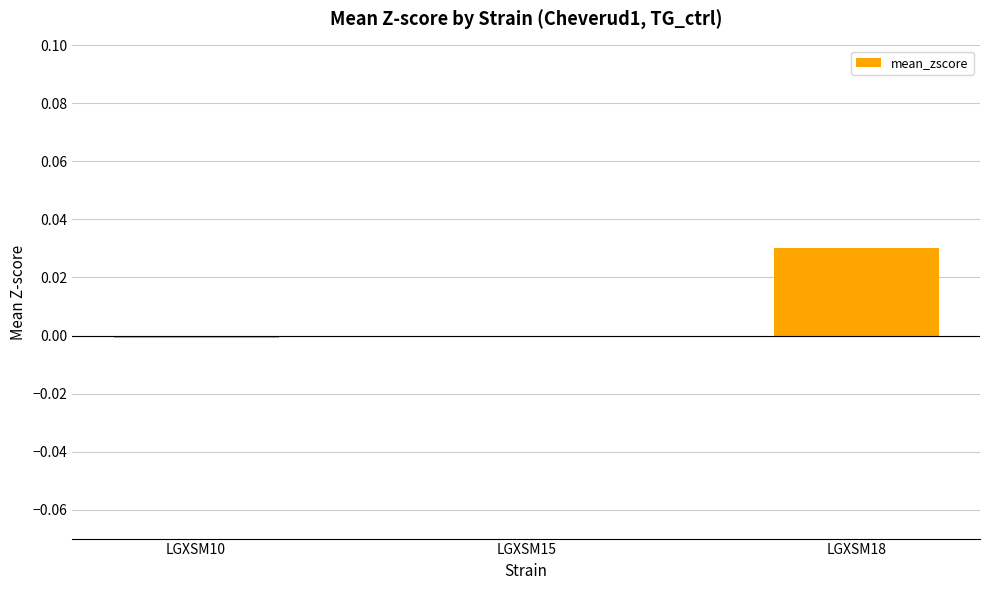

How many categories are shown in the chart?

3